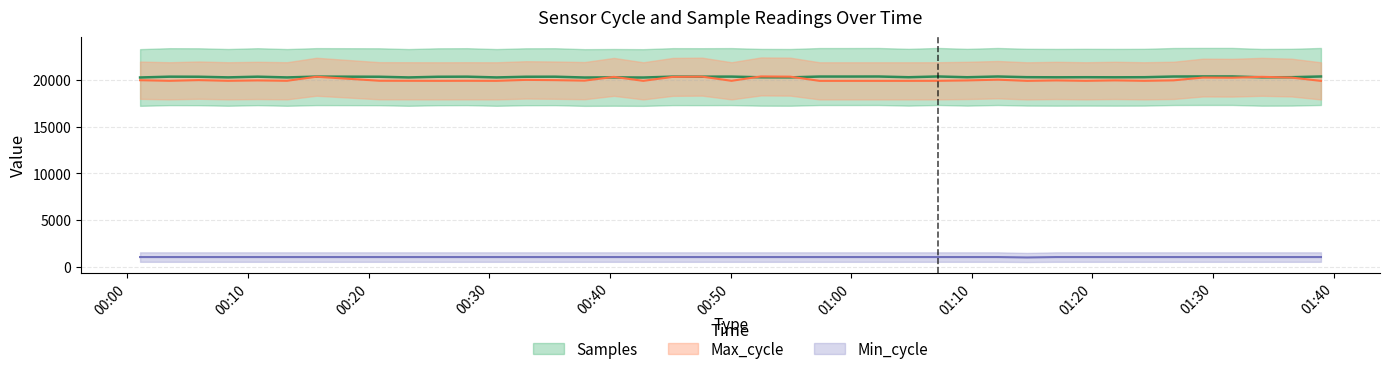

True or false: Max_cycle and Samples intersect in this chart.

True